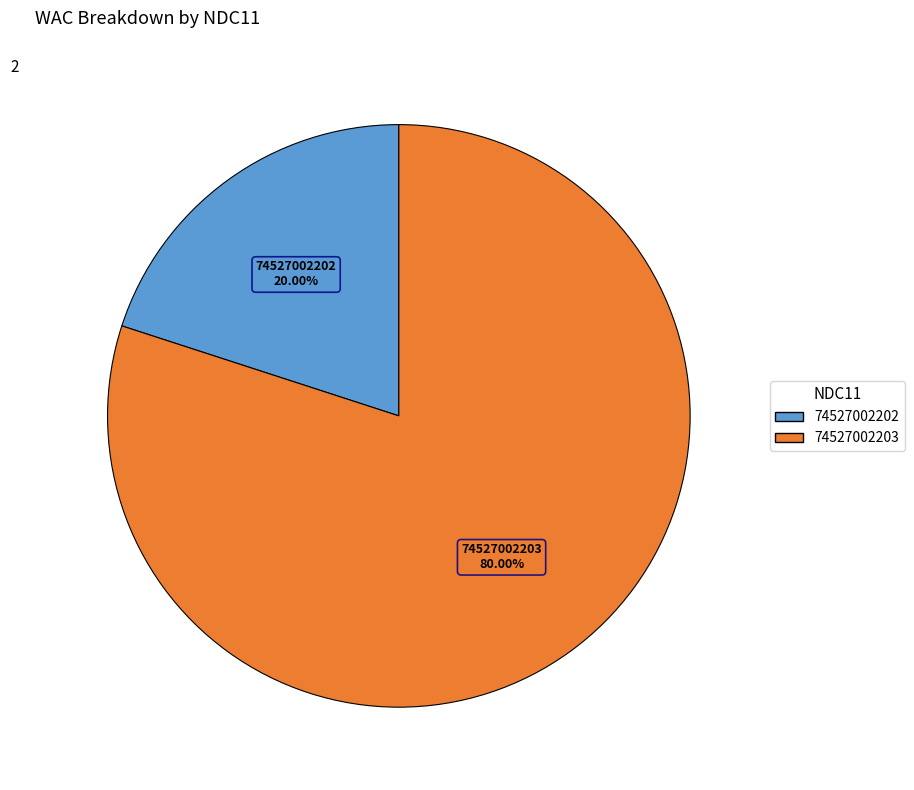

True or false: 74527002202 accounts for 20% of the total.

True